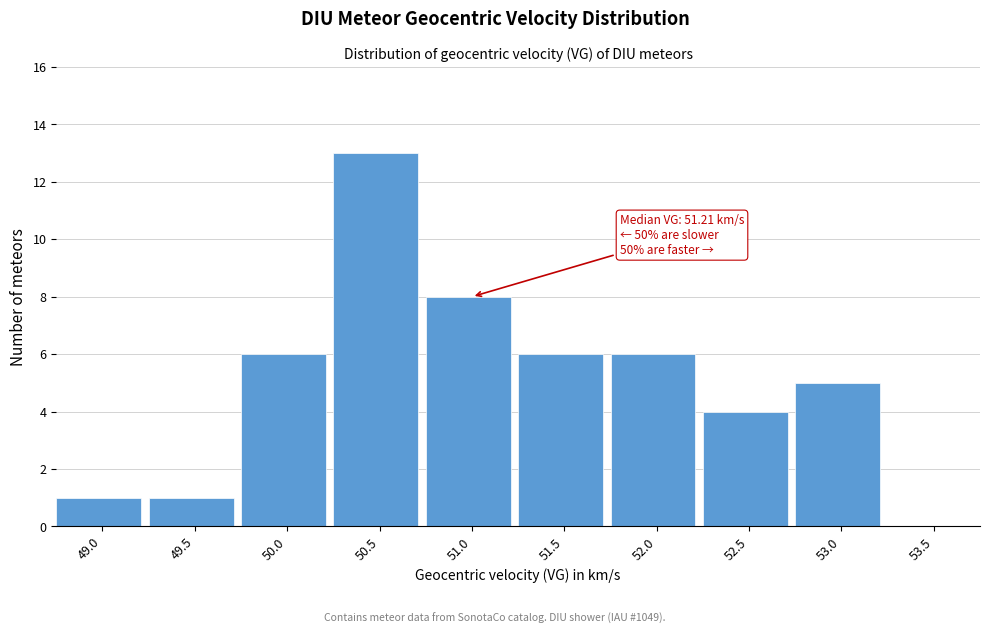

Reading left to right, extract all data points from this chart.

49.0=1	49.5=1	50.0=6	50.5=13	51.0=8	51.5=6	52.0=6	52.5=4	53.0=5	53.5=0